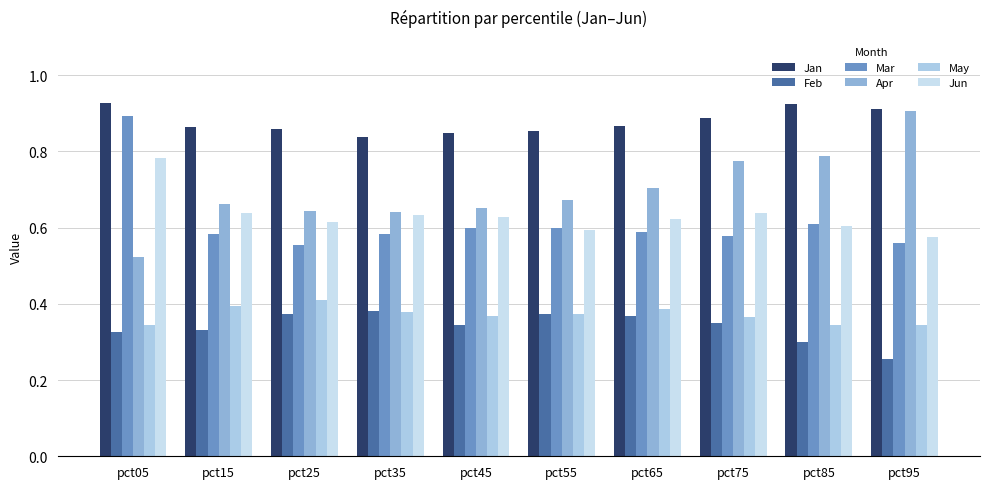

What is the value of the Feb bar at the 2nd from the left?

0.3